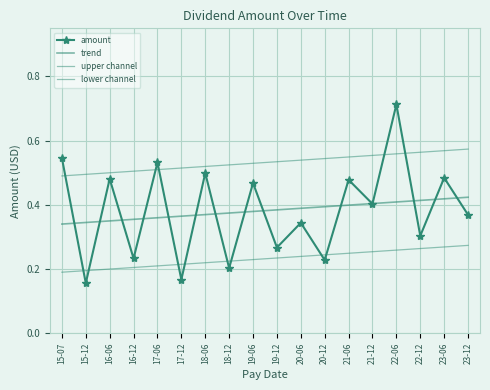

Which has a higher value, 19-06 or 15-07?

15-07